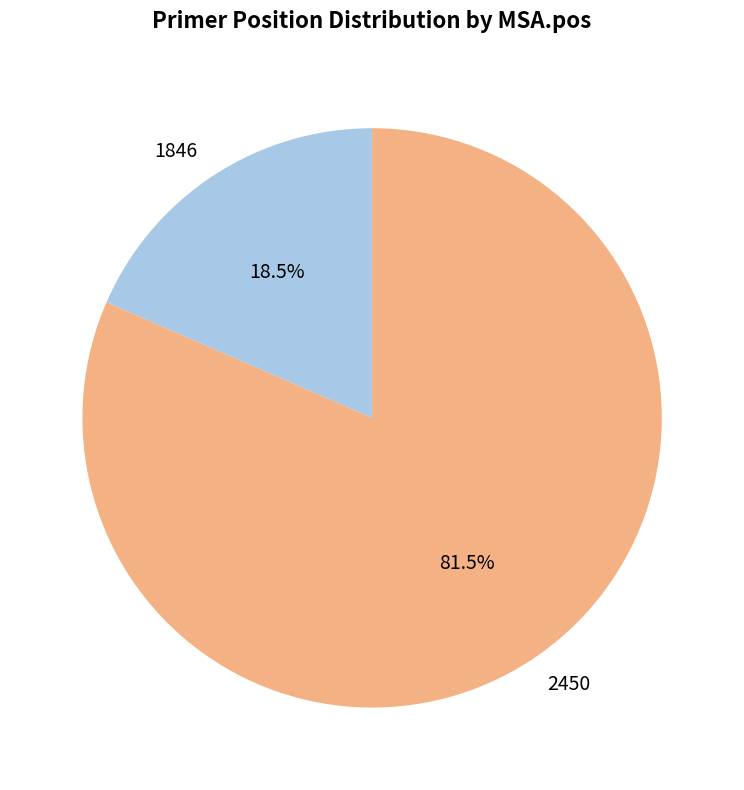

Count the number of slices in the pie.

2